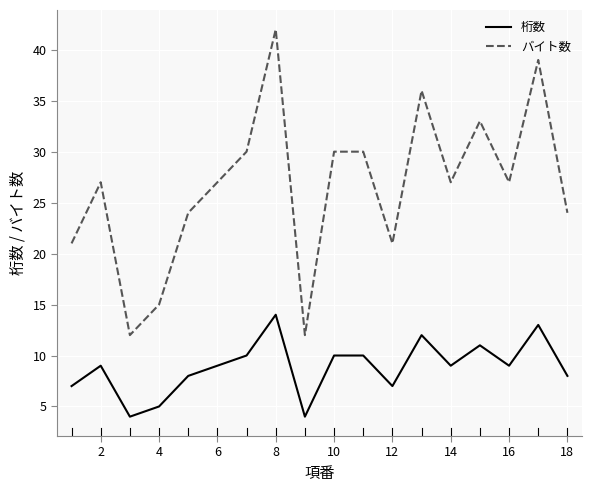

True or false: 桁数 and バイト数 cross at least once.

False